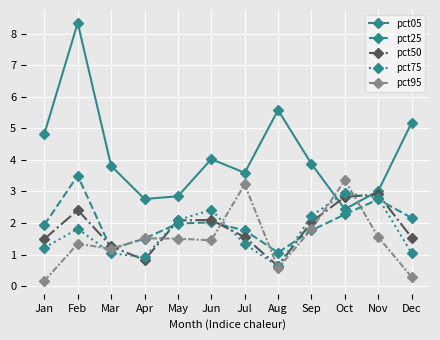

What is the lowest value of the pct25 series?

1.1